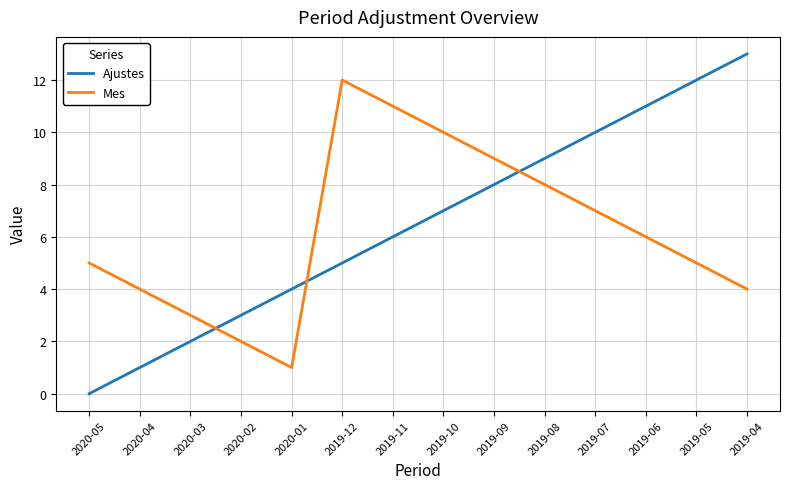

True or false: Mes has a value of 8 at 2019-08.

True